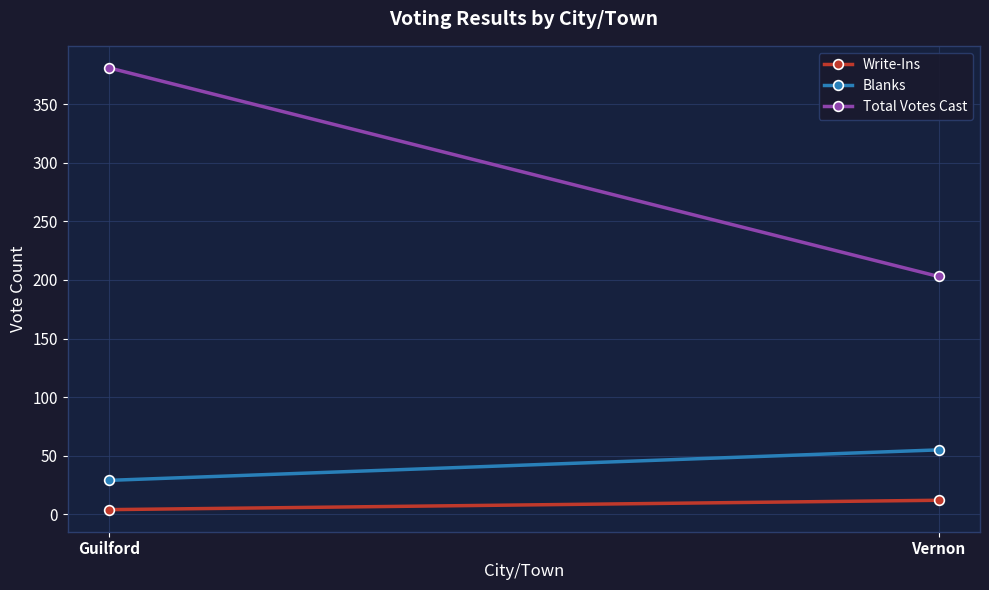

List the series in order of their peak value, lowest first.

Write-Ins, Blanks, Total Votes Cast